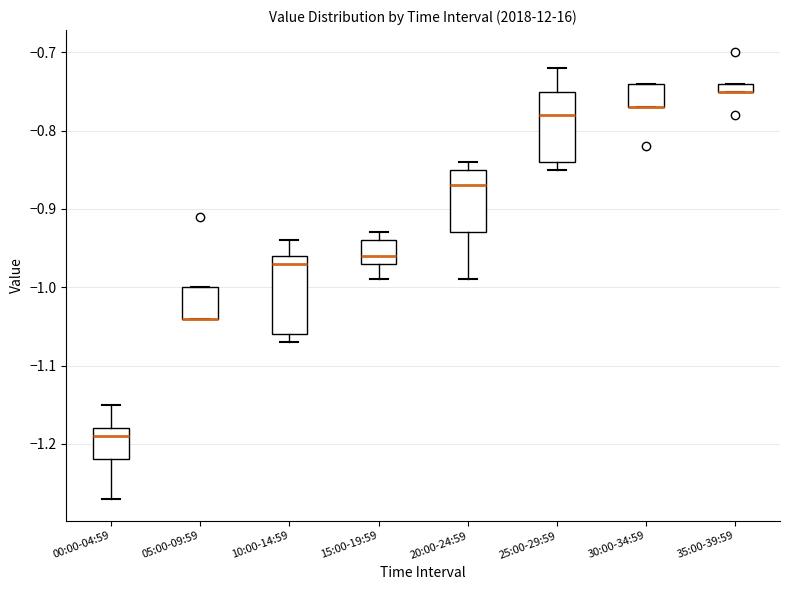

Comparing the boxes themselves (not the whiskers), which one is the tallest?

10:00-14:59